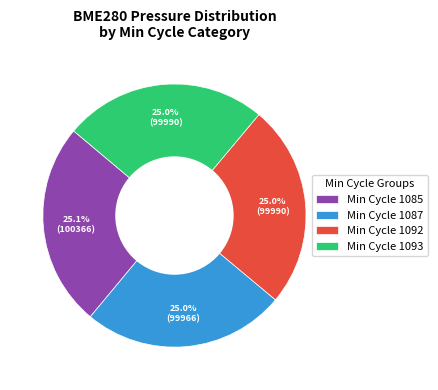

How many slices are in this pie chart?

4